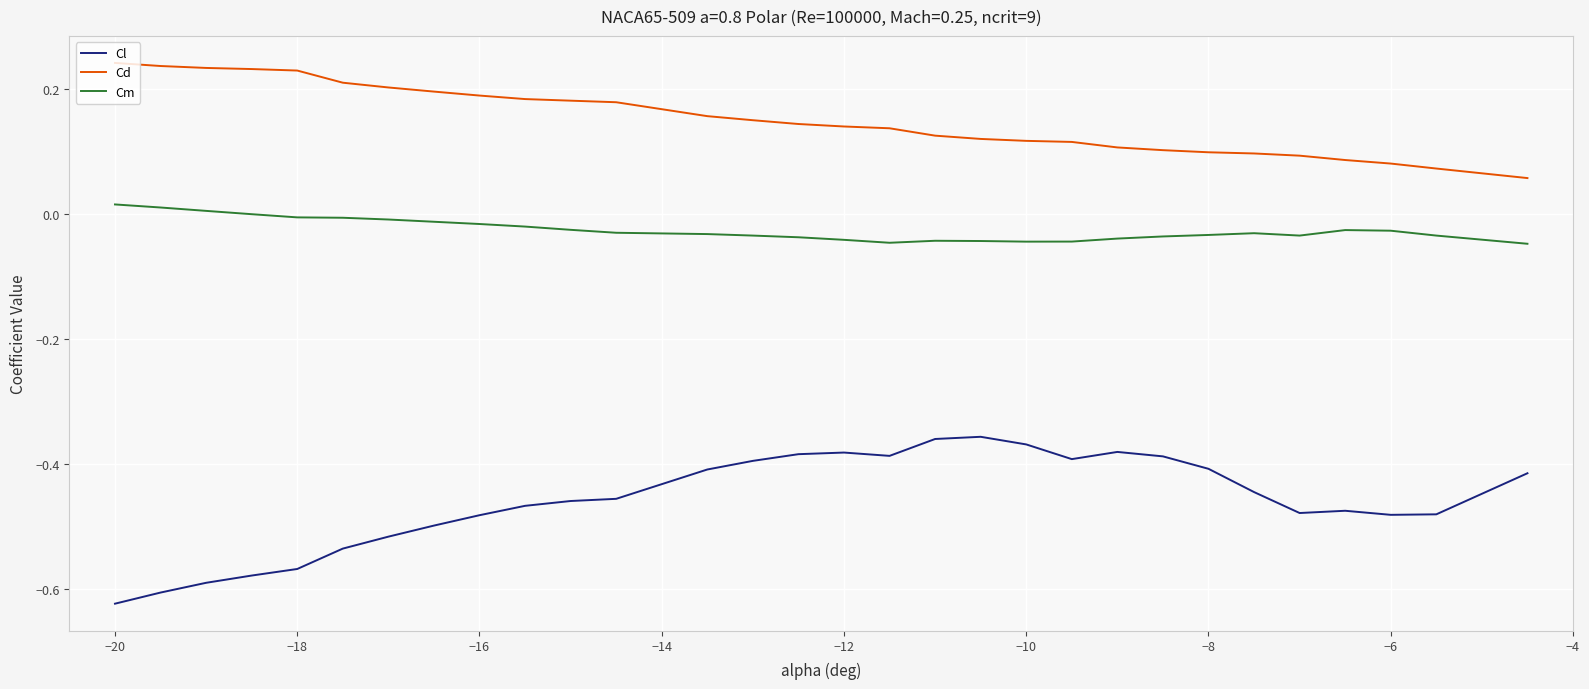

Which series has the largest total across all categories?

Cd